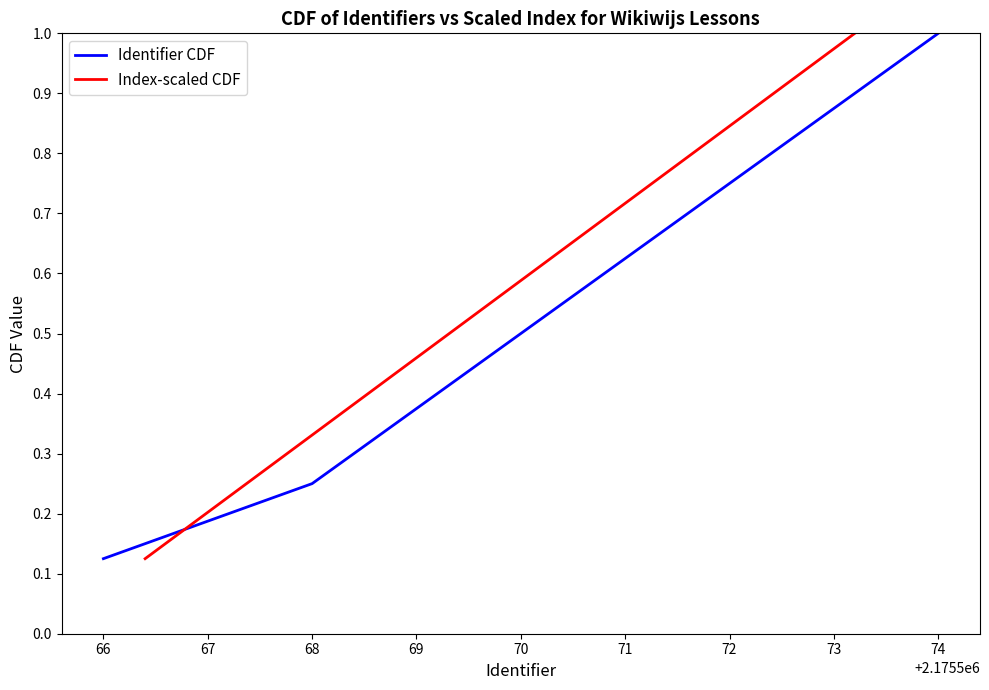

What is the average value of the Index-scaled CDF series?

0.6